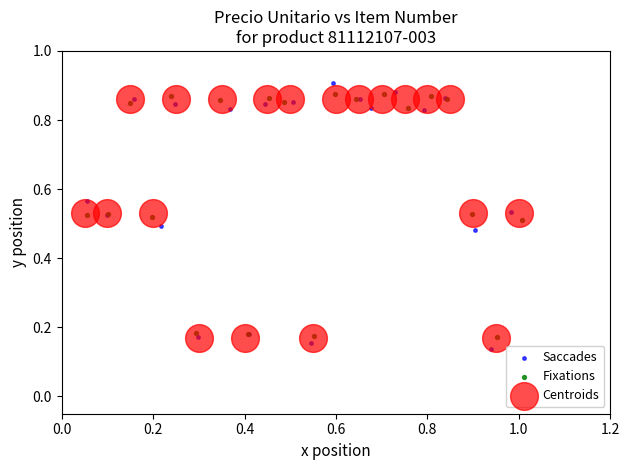

Which series has the largest Y range (max minus min)?

Saccades